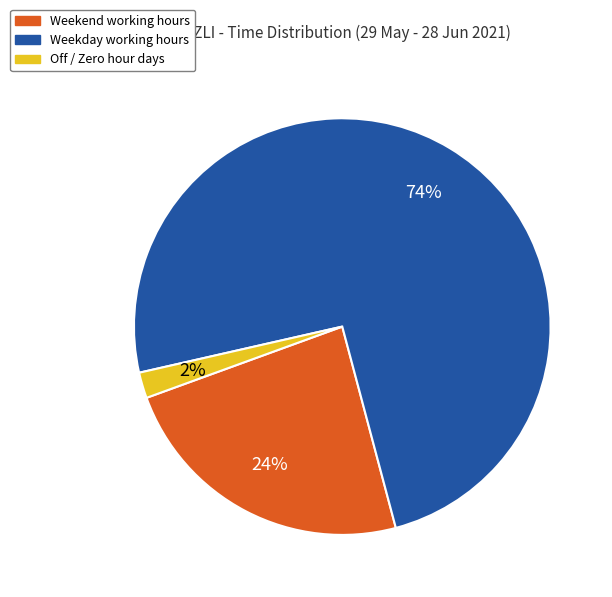

Which category accounts for the majority?

Weekday working hours